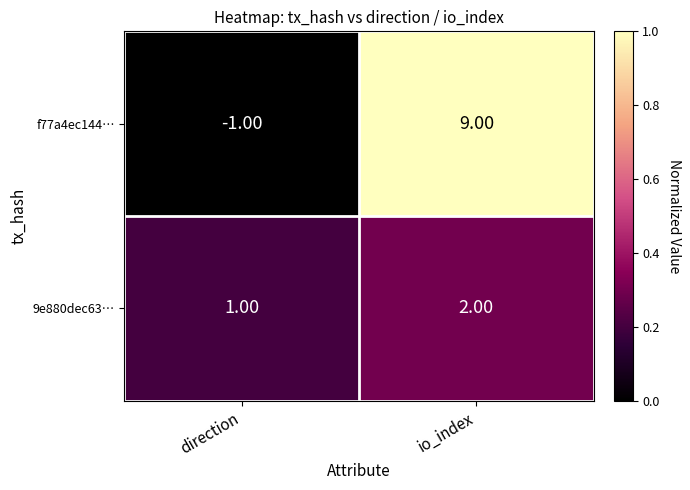

What is the average value of the f77a4ec144… series?

4